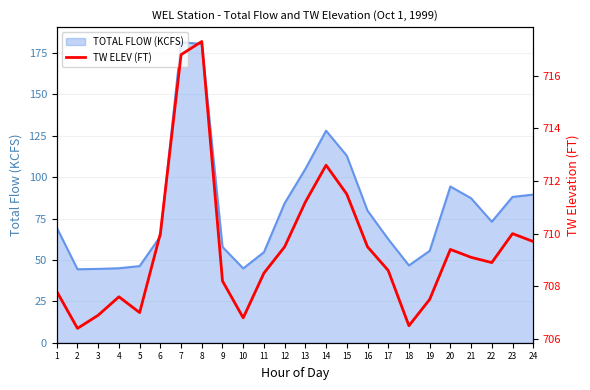

What is the value of the 8th point from the left?

717.3